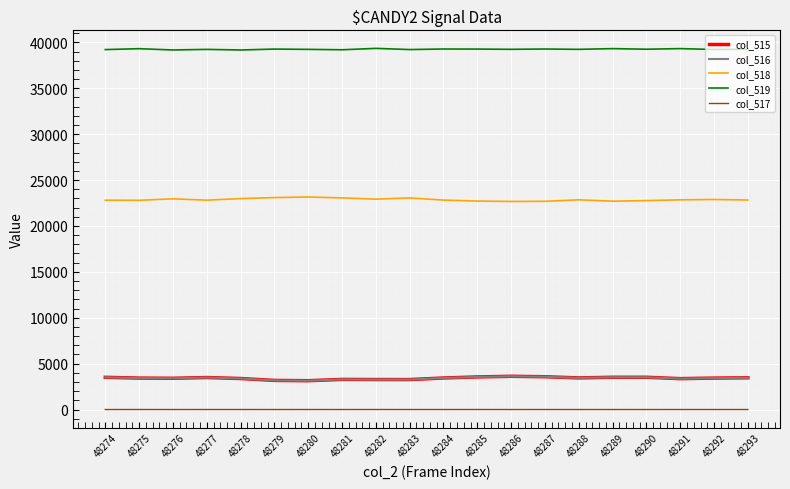

Is the value of col_518 at 48287 greater than the value of col_516 at 48279?

Yes